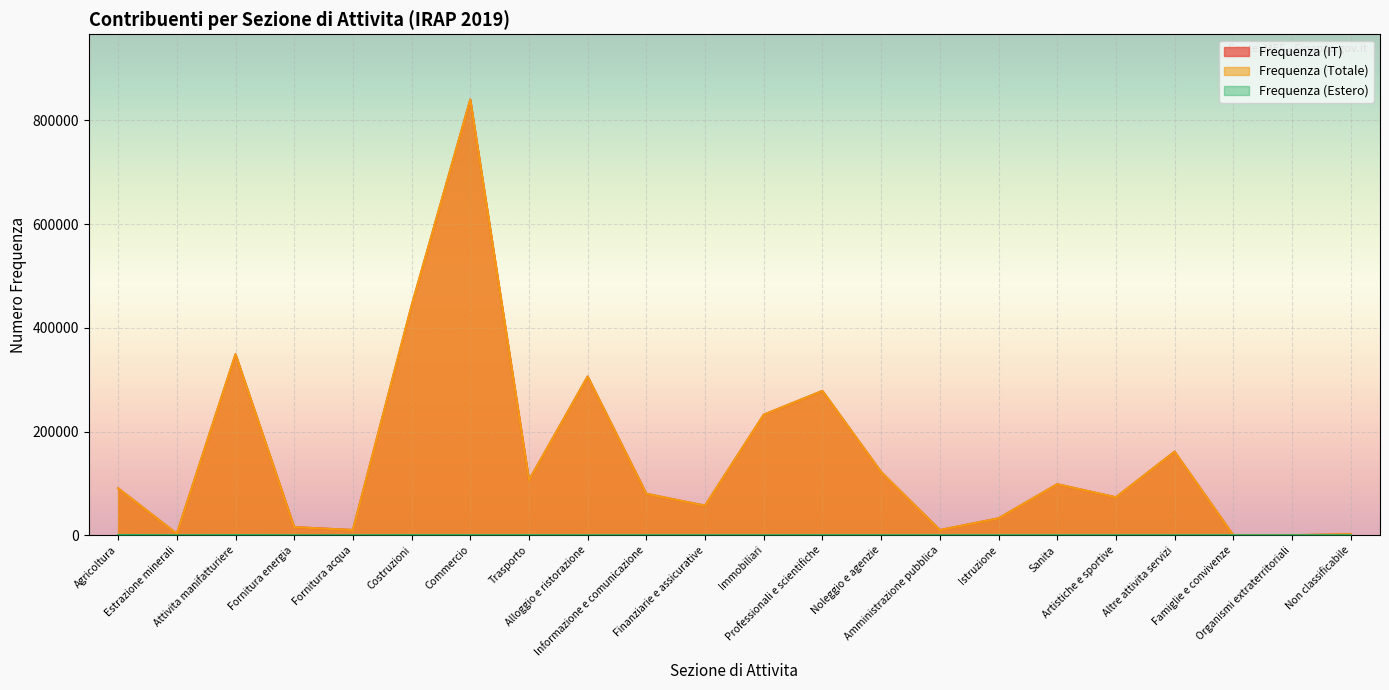

Rank the series by their maximum value, from highest to lowest.

Frequenza (Totale), Frequenza (IT), Frequenza (Estero)